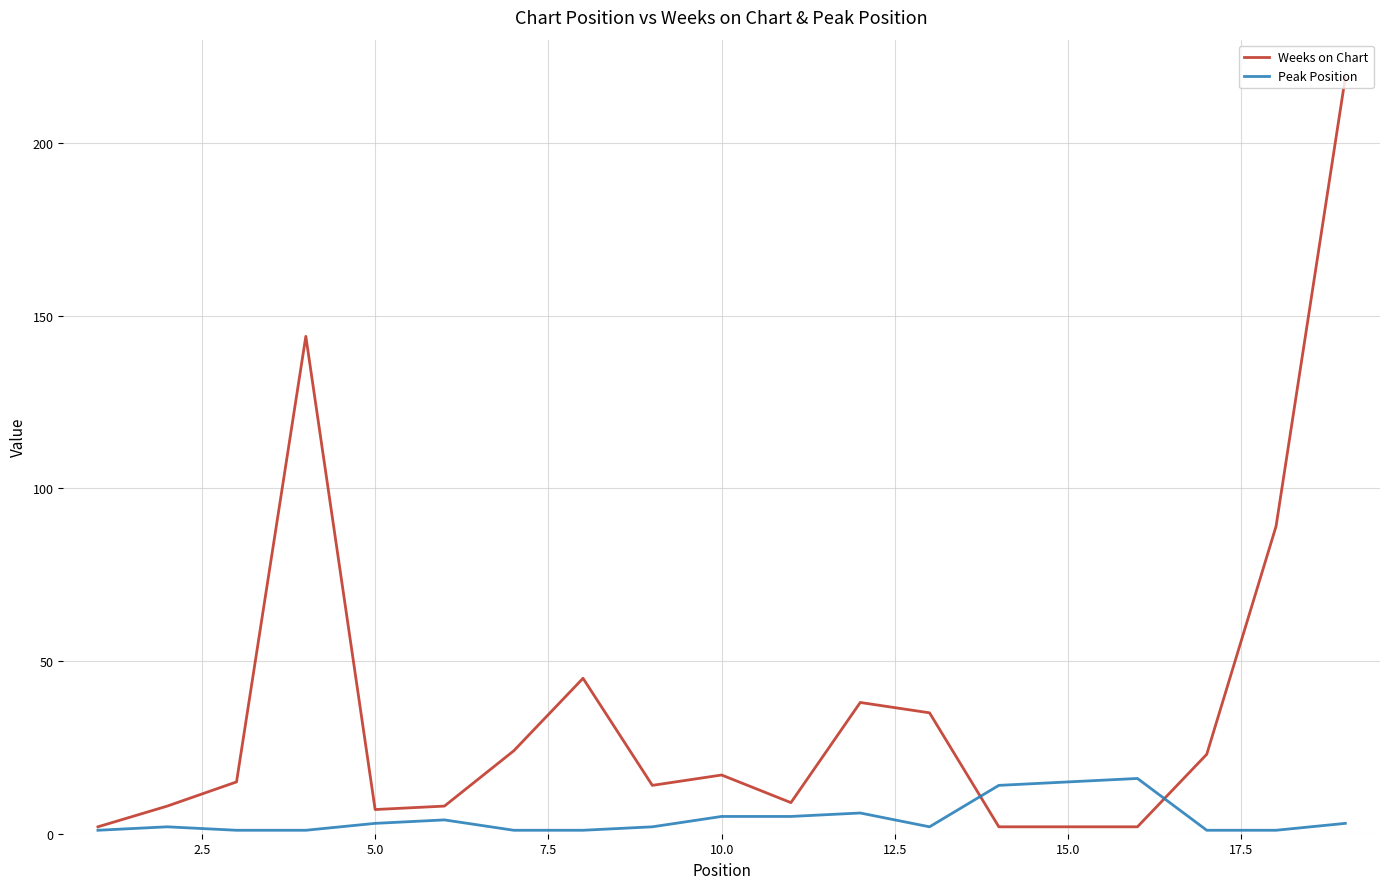

Which series has the widest spread of values?

Weeks on Chart